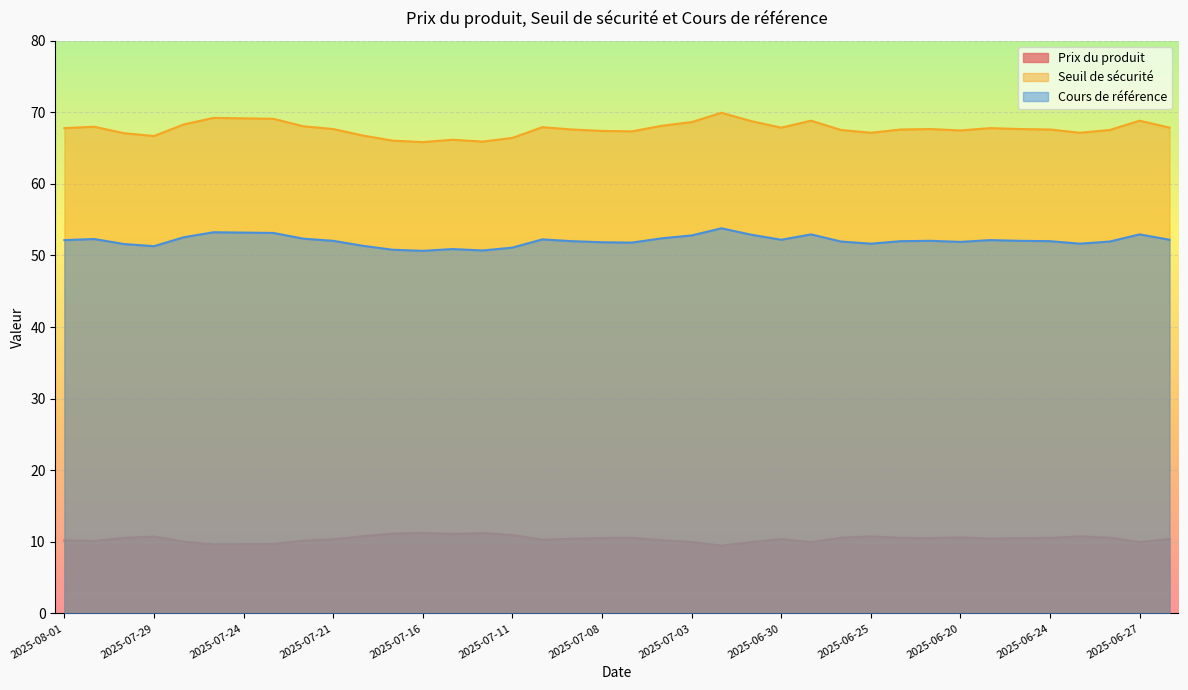

True or false: Cours de référence has a value of 52.8 at 2025-07-03.

True